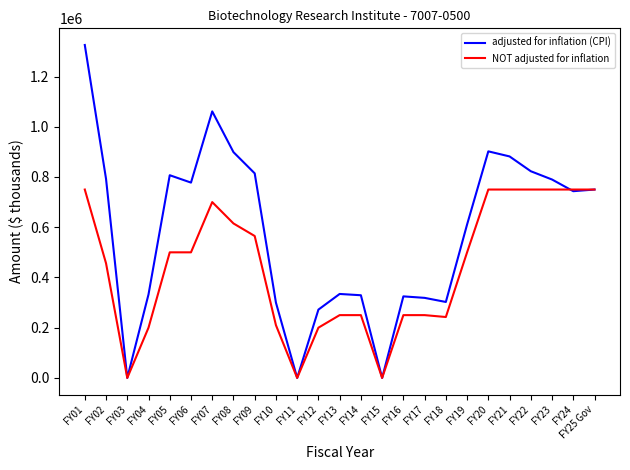

List the series in order of their overall mean, highest first.

adjusted for inflation (CPI), NOT adjusted for inflation